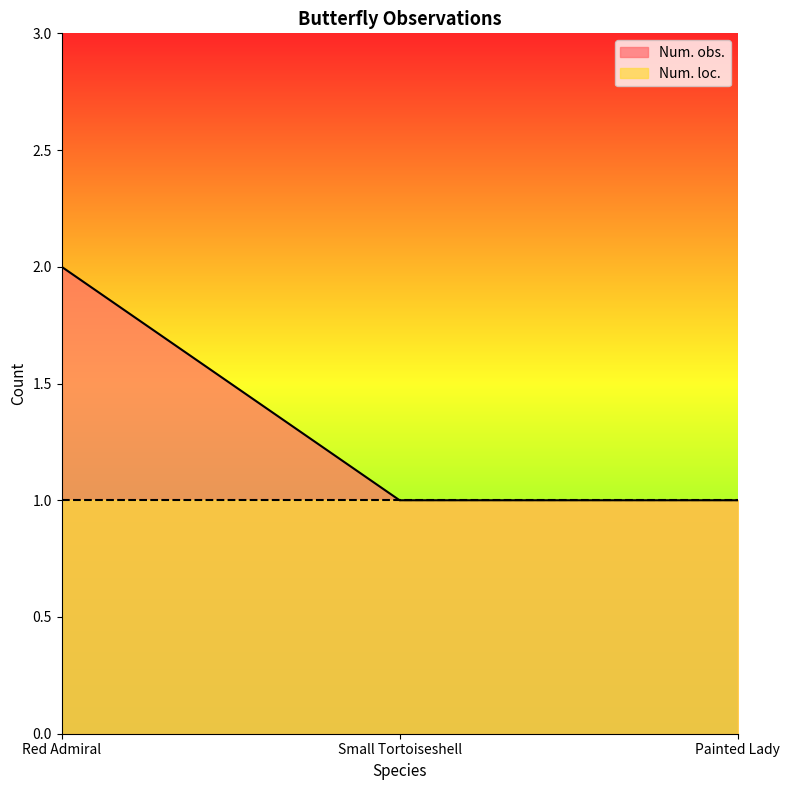

What is the value of the 2nd point from the left?

1